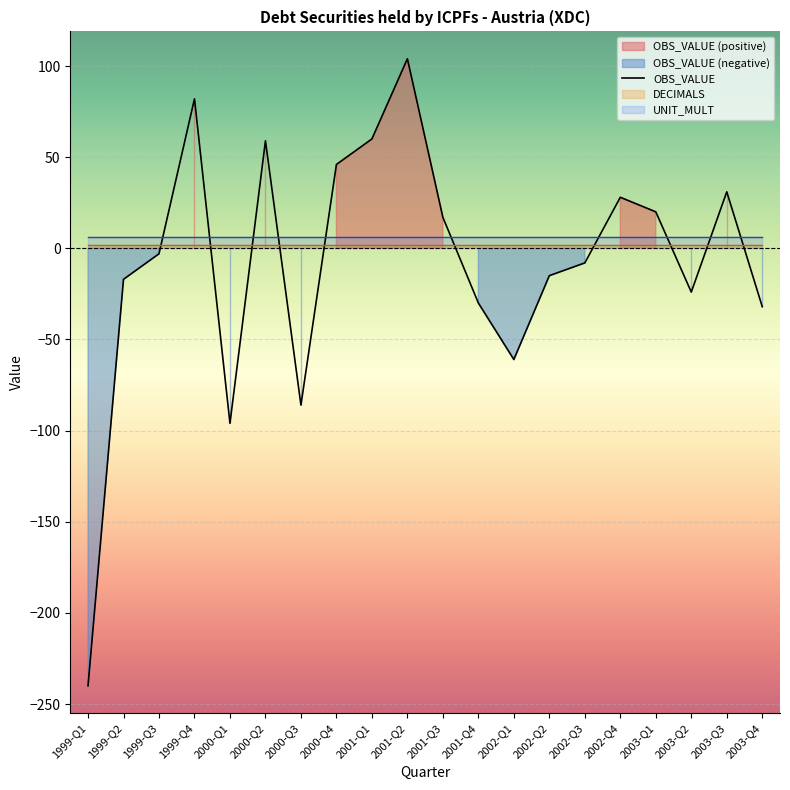

What is the spread (max minus min) of values at 2001-Q1?

58